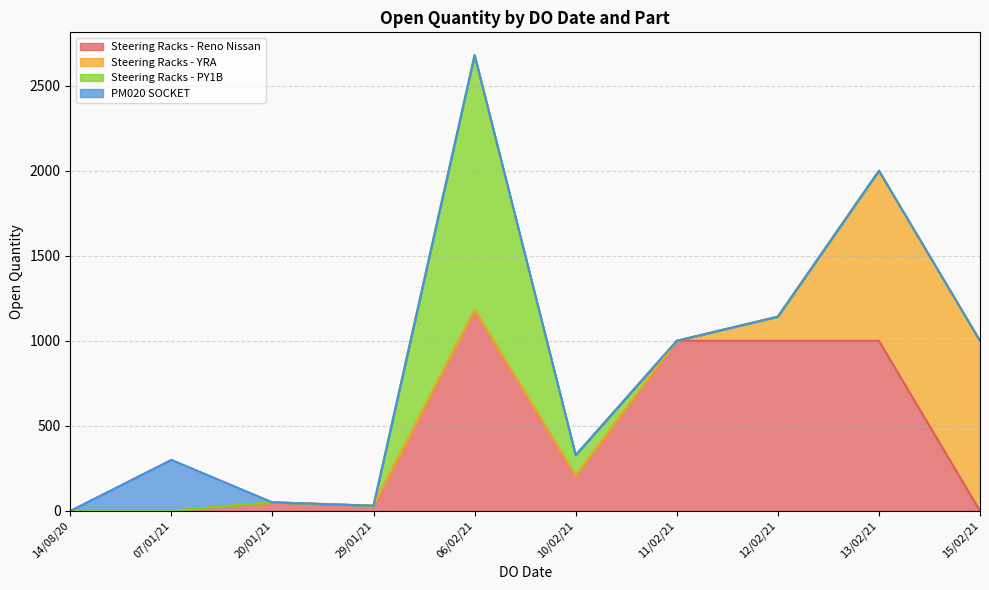

What is the change in value from 29/01/2021 to 11/02/2021?

+970